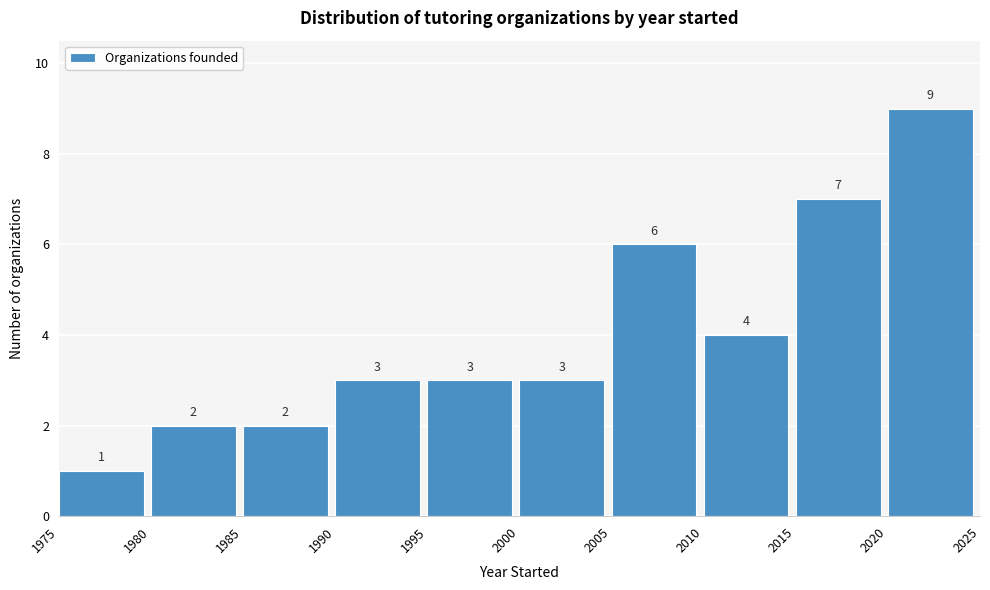

What is the height of the bar covering 1995 to 2000 on the x-axis?

3